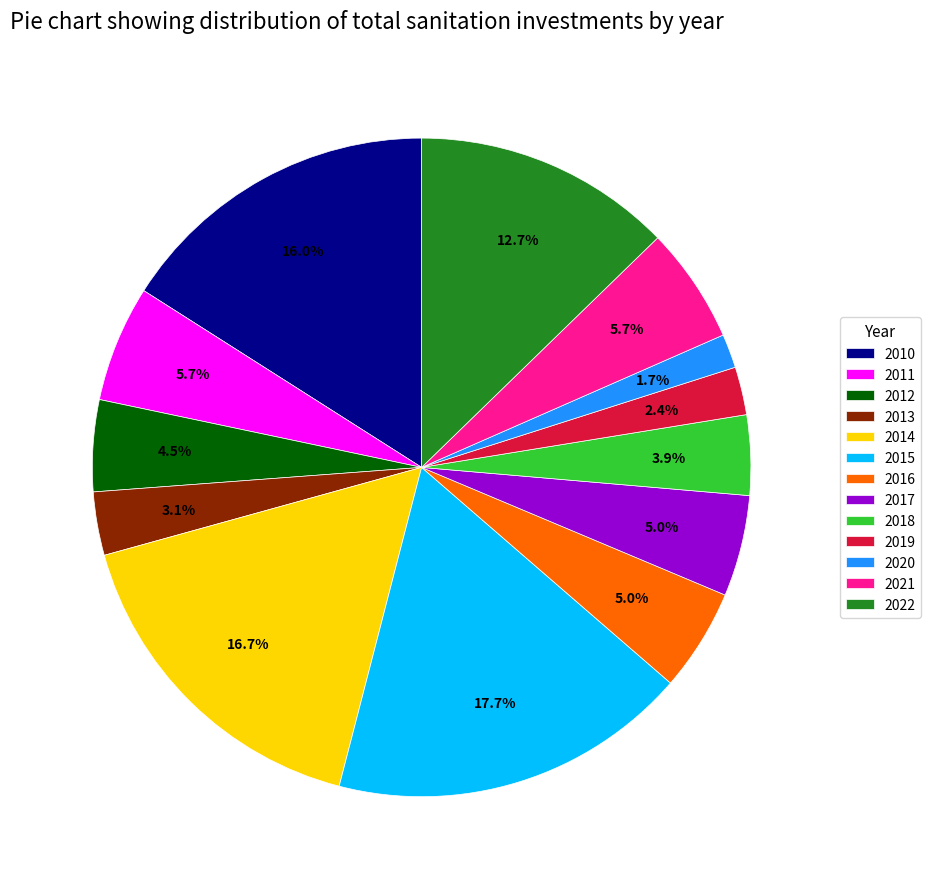

Does any single category account for the majority?

No